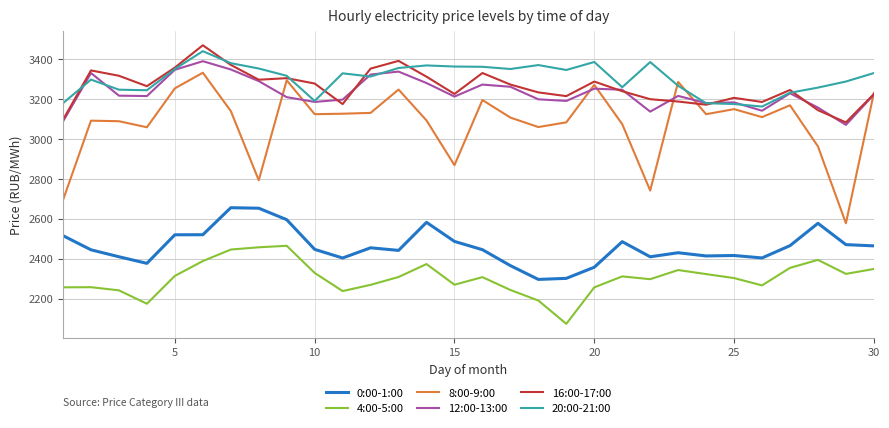

Which series has the largest range (max minus min)?

8:00-9:00